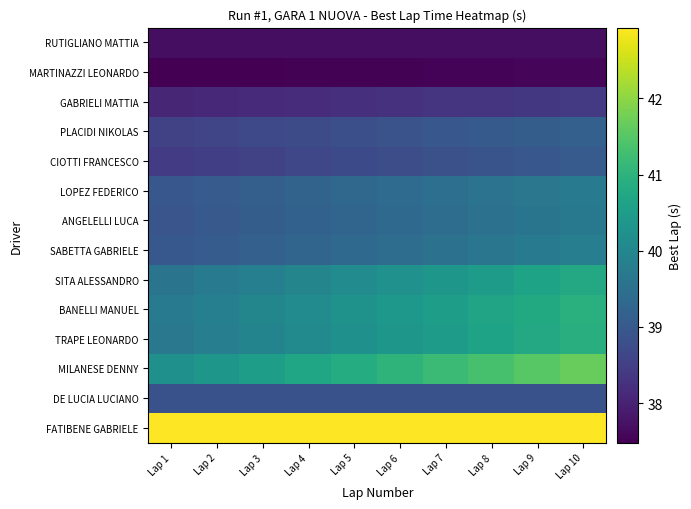

At which category is the sum across all series the highest?

Lap 10